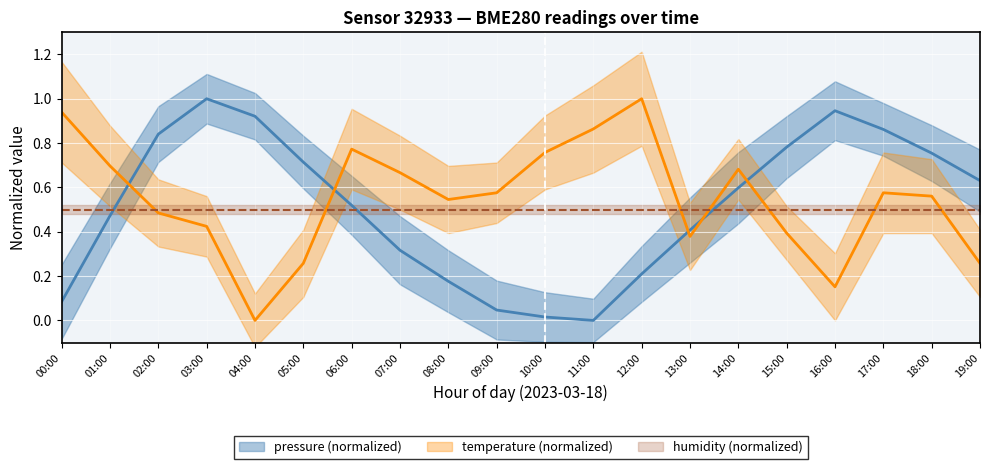

Where is the first local minimum for temperature?

04:00